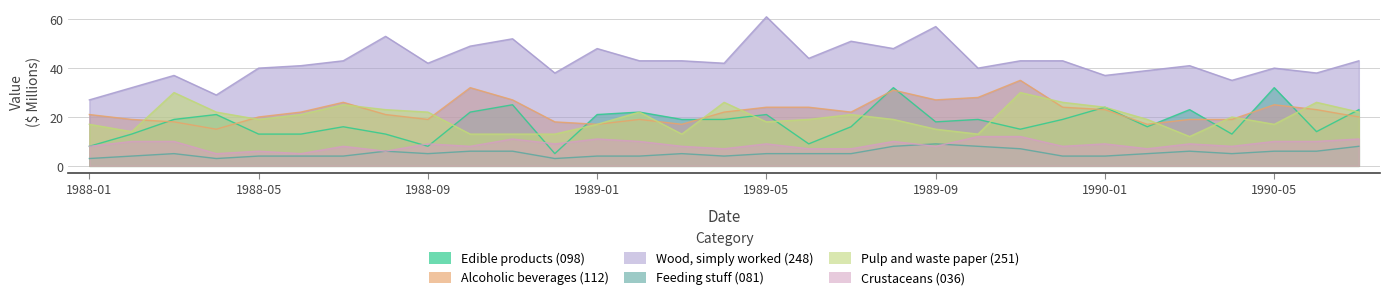

True or false: Feeding stuff (081) and Pulp and waste paper (251) cross at least once.

False